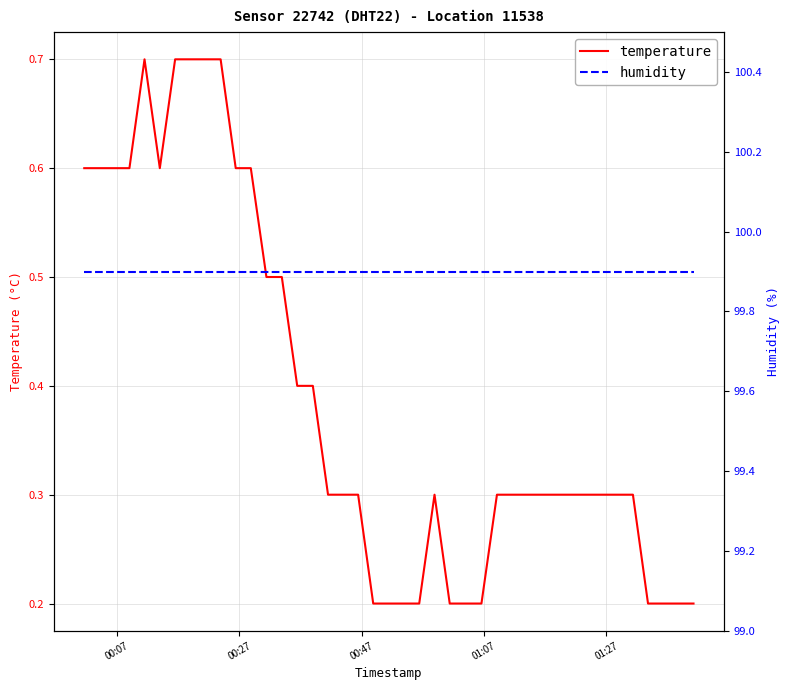

Rank the series by their average value, from highest to lowest.

humidity, temperature